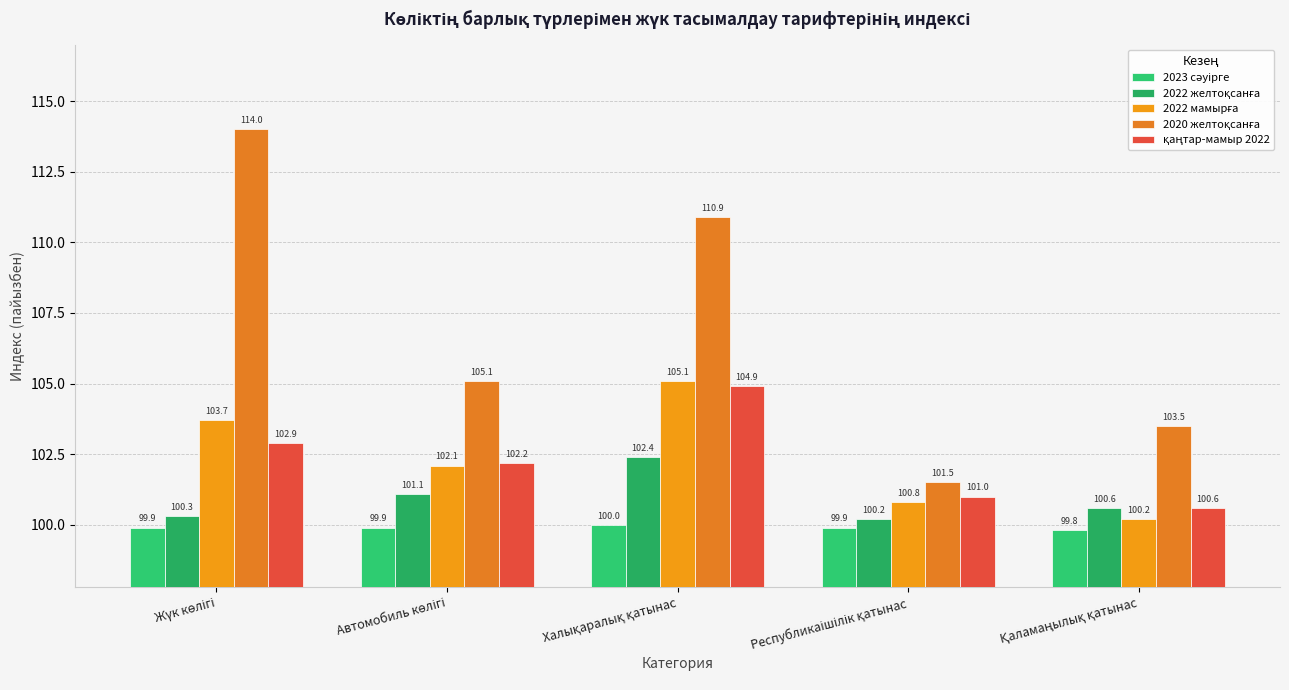

At which category does the chart reach its peak across all series?

Жүк көлігі